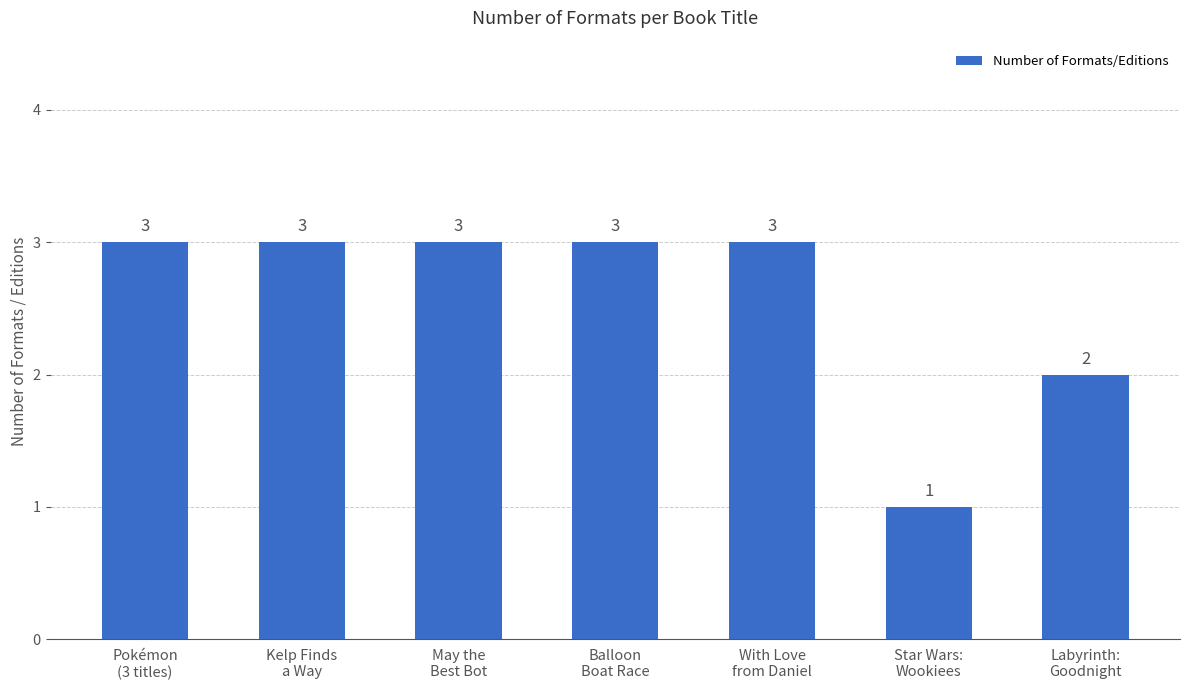

What is the maximum value shown in the chart?

3